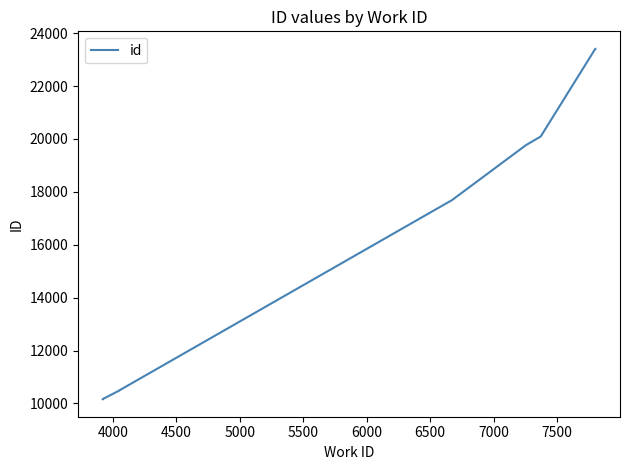

What is the smallest value displayed?

10159